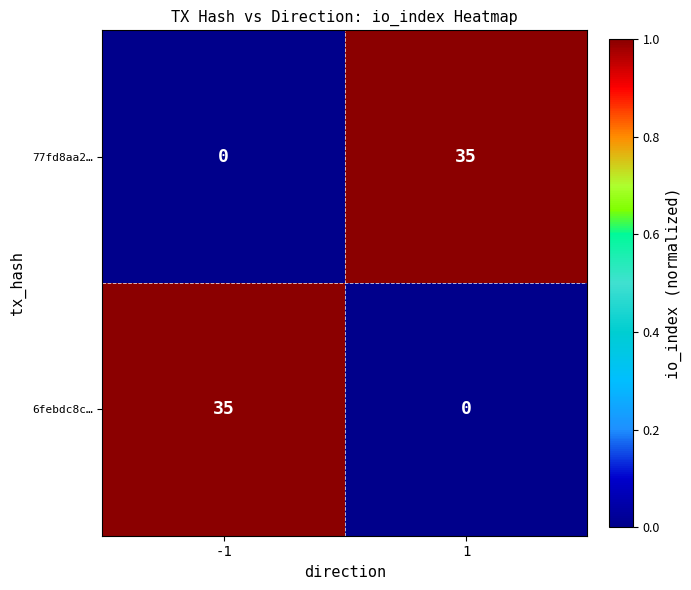

What is the spread (max minus min) of values at -1?

35